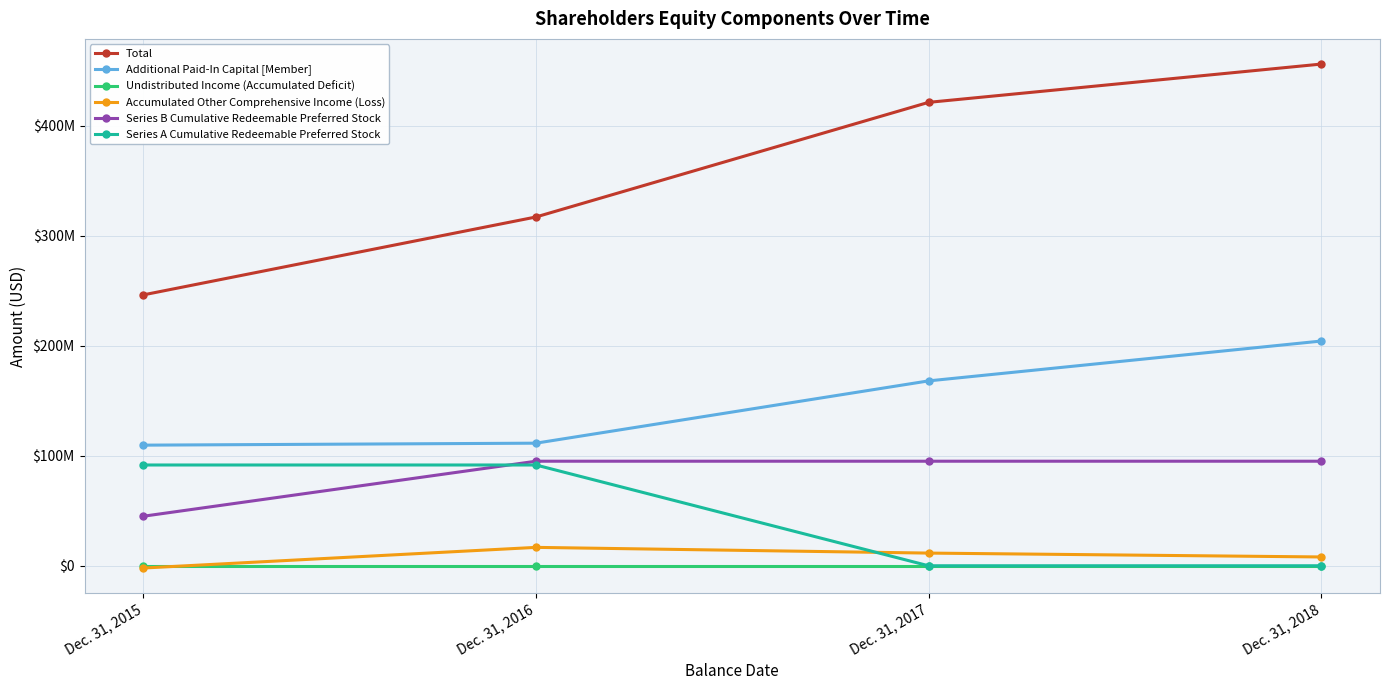

True or false: Additional Paid-In Capital [Member] and Series B Cumulative Redeemable Preferred Stock cross at least once.

False